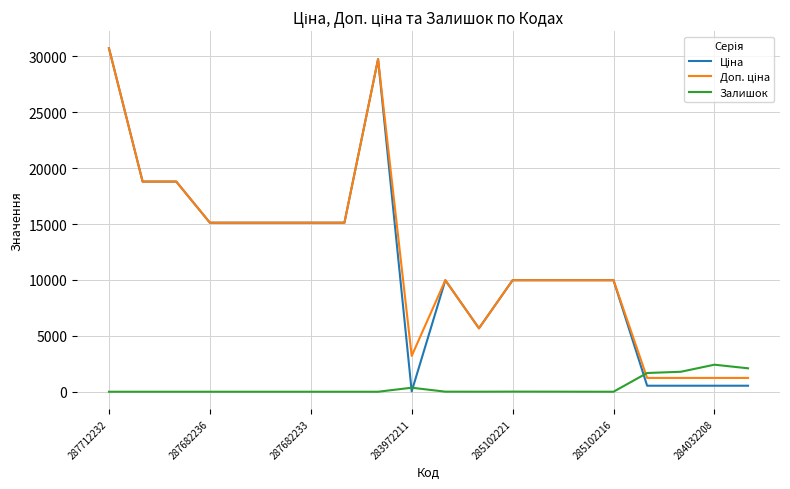

What is the maximum value shown in the chart?

30717.1